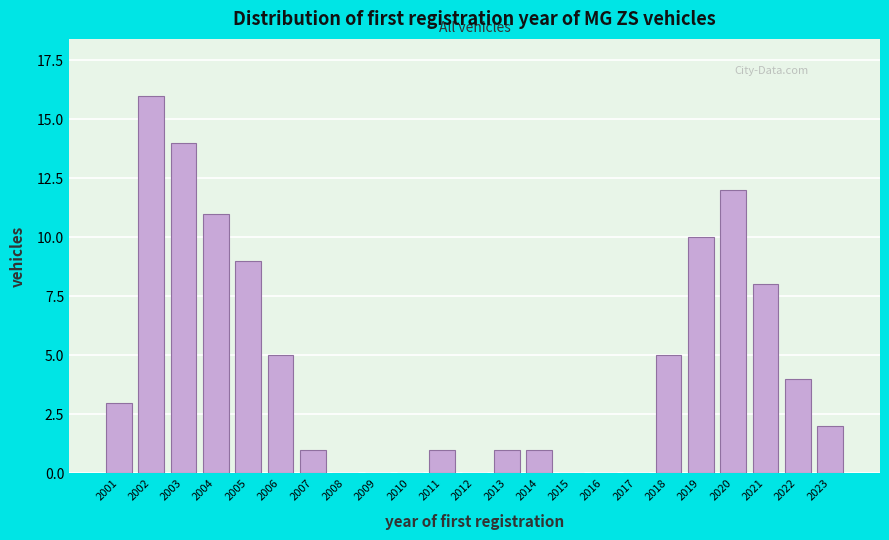

Reading left to right, list all the values displayed in this chart.

2001=3	2002=16	2003=14	2004=11	2005=9	2006=5	2007=1	2008=0	2009=0	2010=0	2011=1	2012=0	2013=1	2014=1	2015=0	2016=0	2017=0	2018=5	2019=10	2020=12	2021=8	2022=4	2023=2